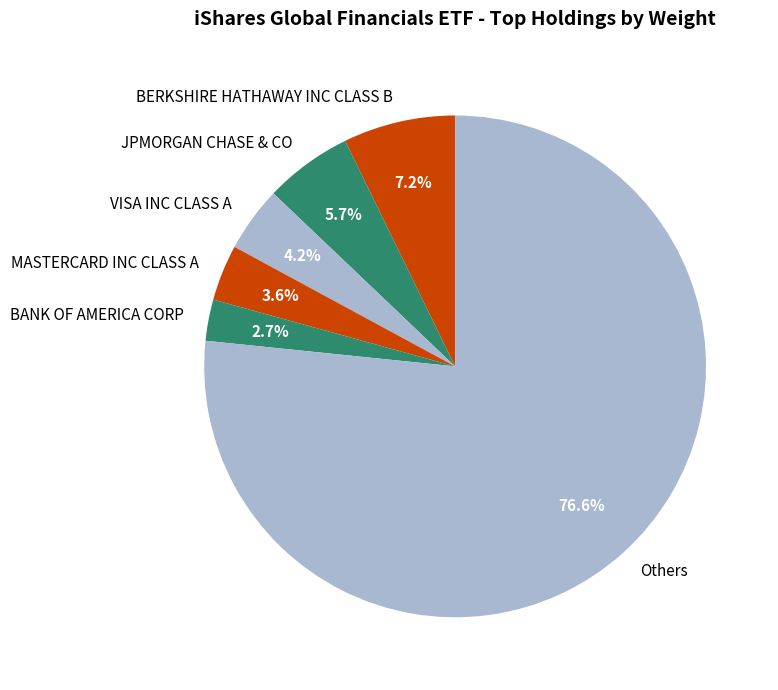

Count the number of slices in the pie.

6